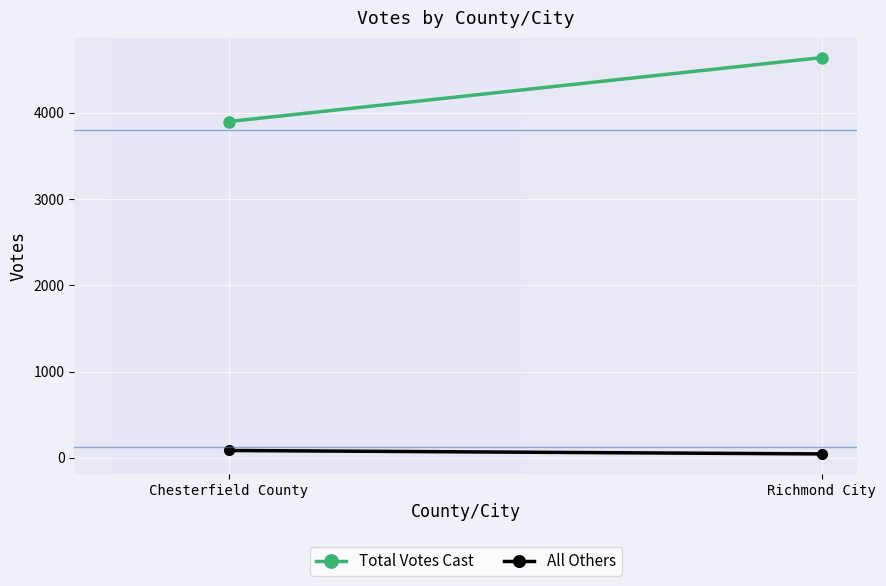

Where is Total Votes Cast nearest to the value 4270?

Chesterfield County